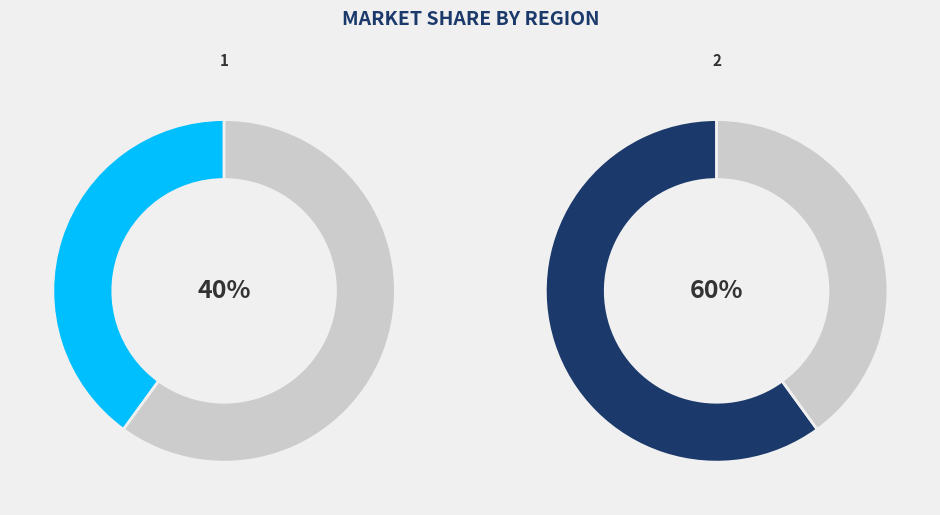

True or false: 1 accounts for 40% of the total.

True